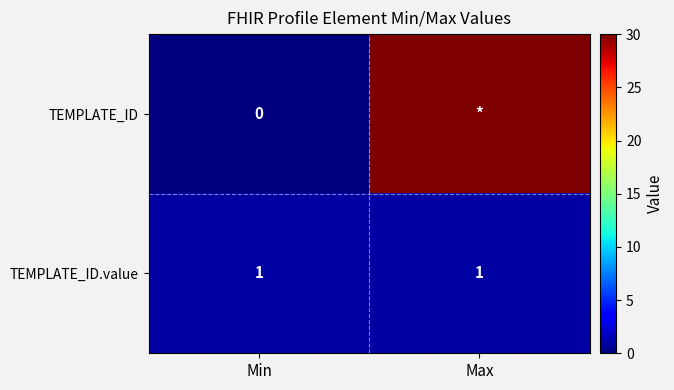

At Min, list the series in order from largest to smallest.

TEMPLATE_ID.value, TEMPLATE_ID